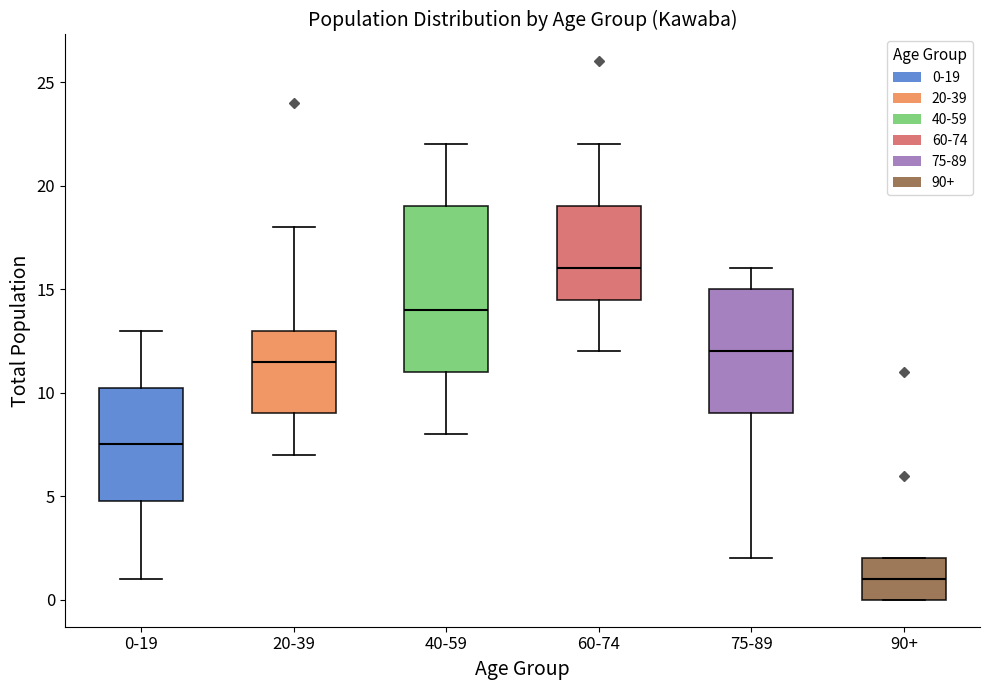

Reading left to right, transcribe this box plot: for each box, give where its median line is, the range the box spans, and where its two whiskers end, as read against the y-axis. The values are not printed on the chart, so give them approximately, as read against the axis.

0-19: median 7.5, box 5.0 to 10.5, whiskers 1.0 to 13.0
20-39: median 11.5, box 9.0 to 13.0, whiskers 7.0 to 18.0
40-59: median 14.0, box 11.0 to 19.0, whiskers 8.0 to 22.0
60-74: median 16.0, box 14.5 to 19.0, whiskers 12.0 to 22.0
75-89: median 12.0, box 9.0 to 15.0, whiskers 2.0 to 16.0
90+: median 1.0, box 0.0 to 2.0, whiskers 0.0 to 2.0